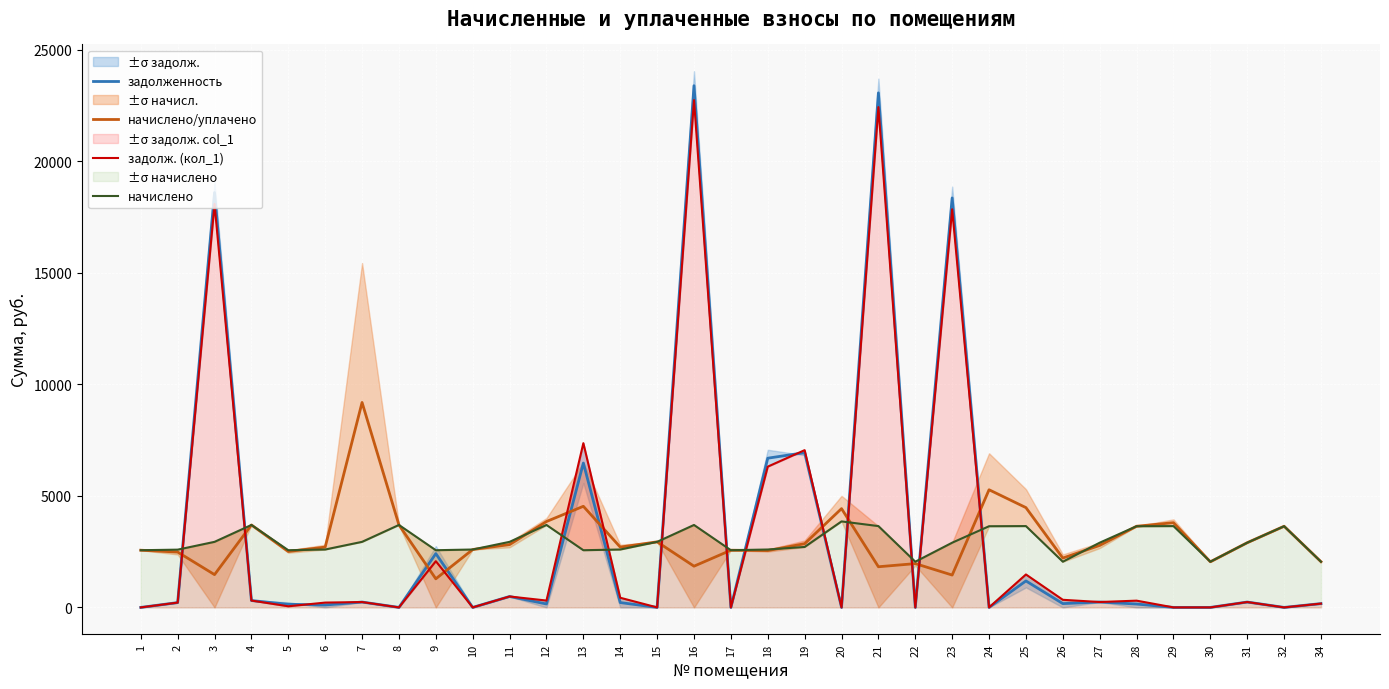

Between 25 and 31, which series saw the biggest shift?

начислено/уплачено